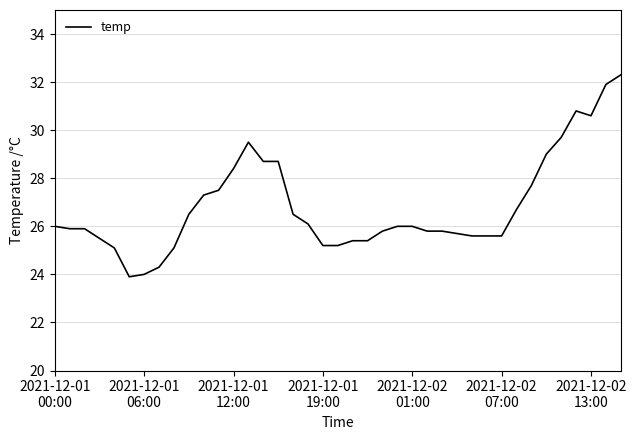

Does the chart have visible grid lines?

Yes